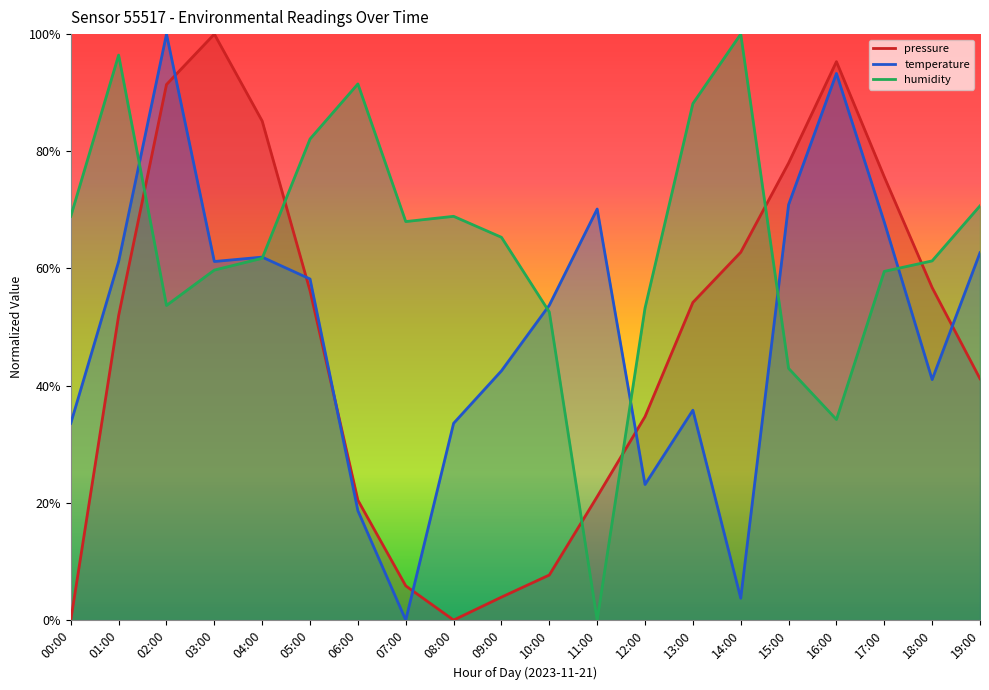

What is the label of the 16th point from the left?

15:00